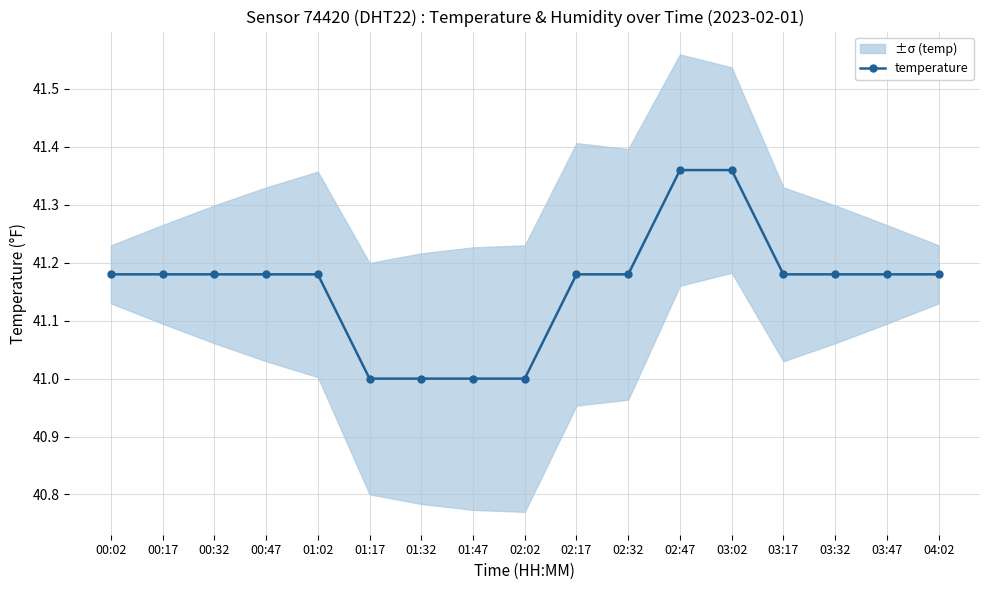

Rank the categories by value from lowest to highest.

01:17, 01:32, 01:47, 02:02, 00:02, 00:17, 00:32, 00:47, 01:02, 02:17, 02:32, 03:17, 03:32, 03:47, 04:02, 02:47, 03:02